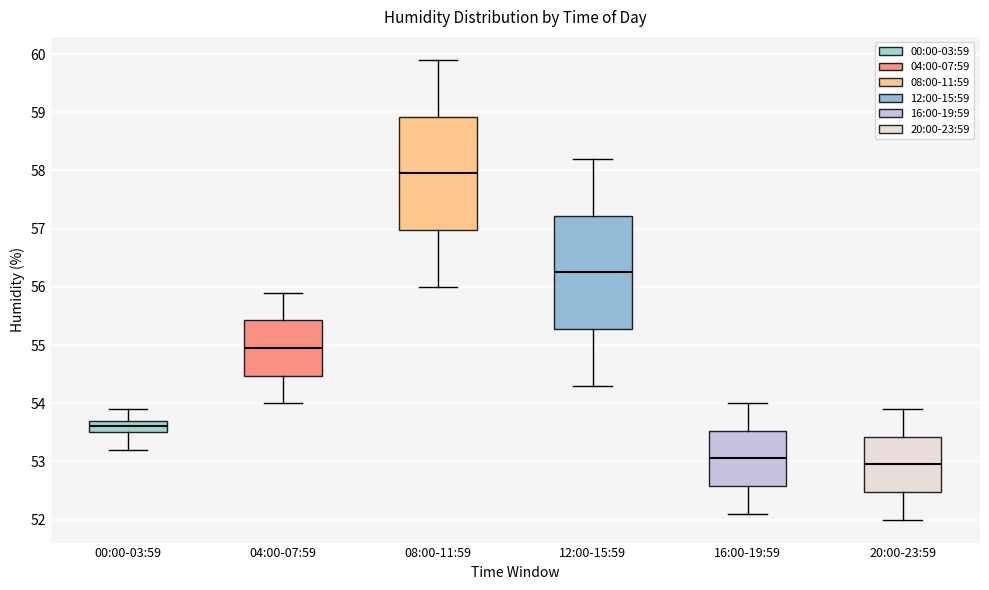

Which box's median line is the highest?

08:00-11:59